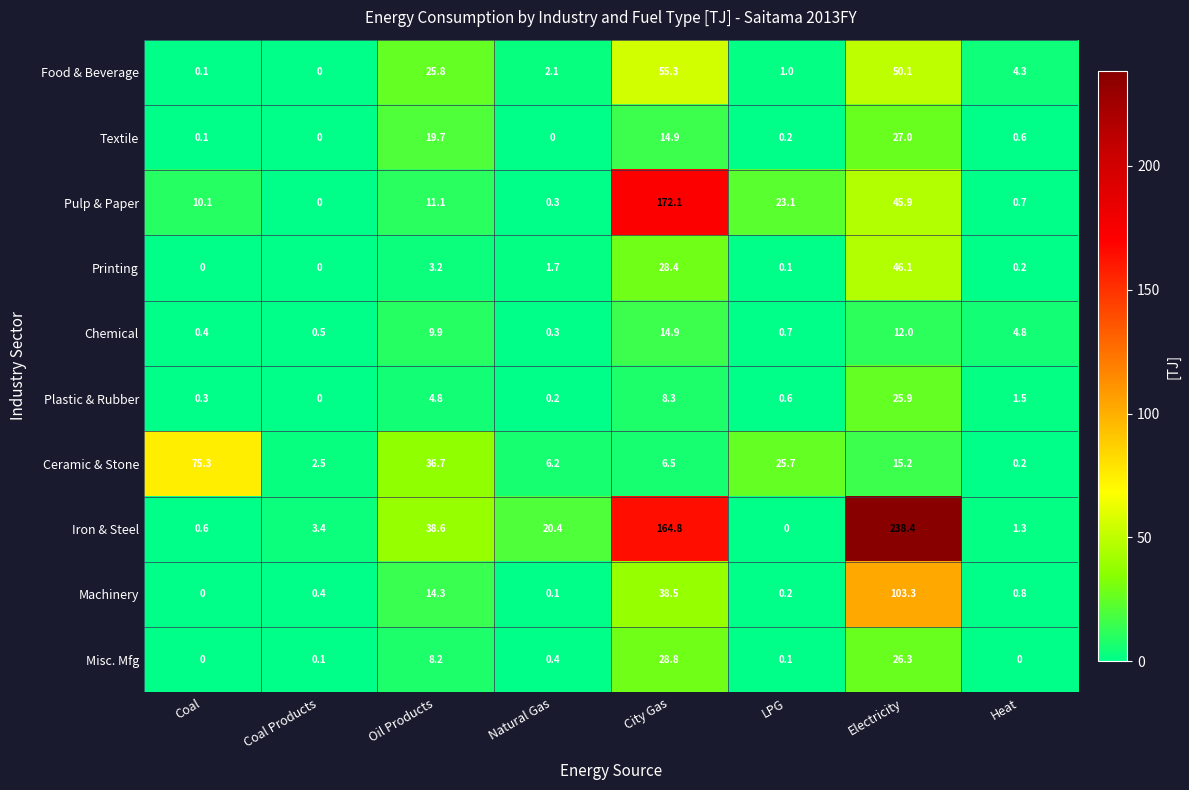

Which series changed the most between Coal and Natural Gas?

Ceramic & Stone